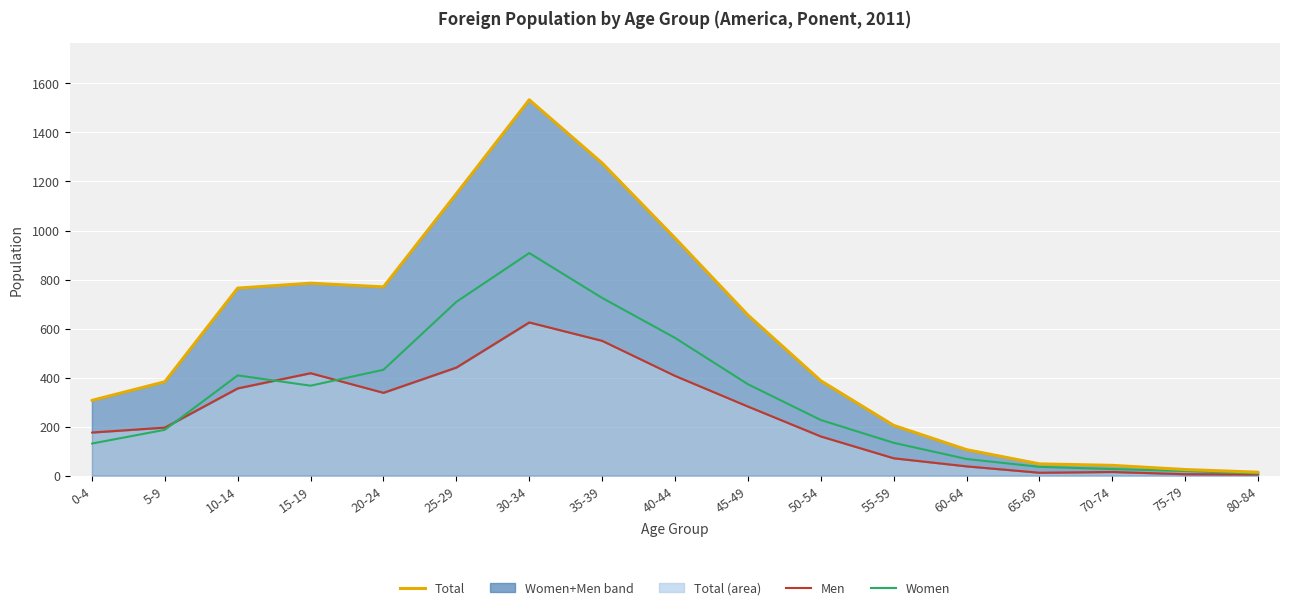

How many distinct data groups are displayed?

3